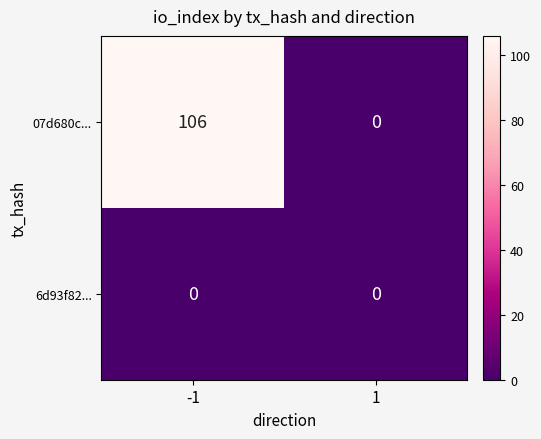

What is the maximum value shown in the chart?

106